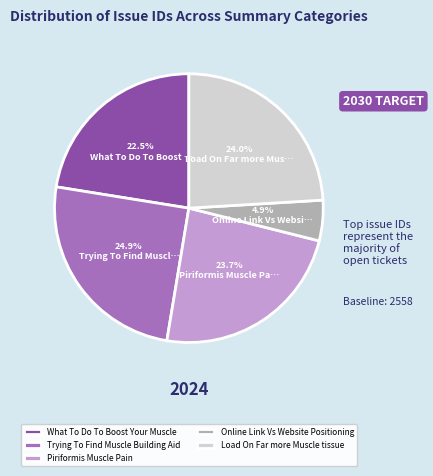

What percentage is the Online Link Vs Website Positioning slice, to the nearest percent?

5%